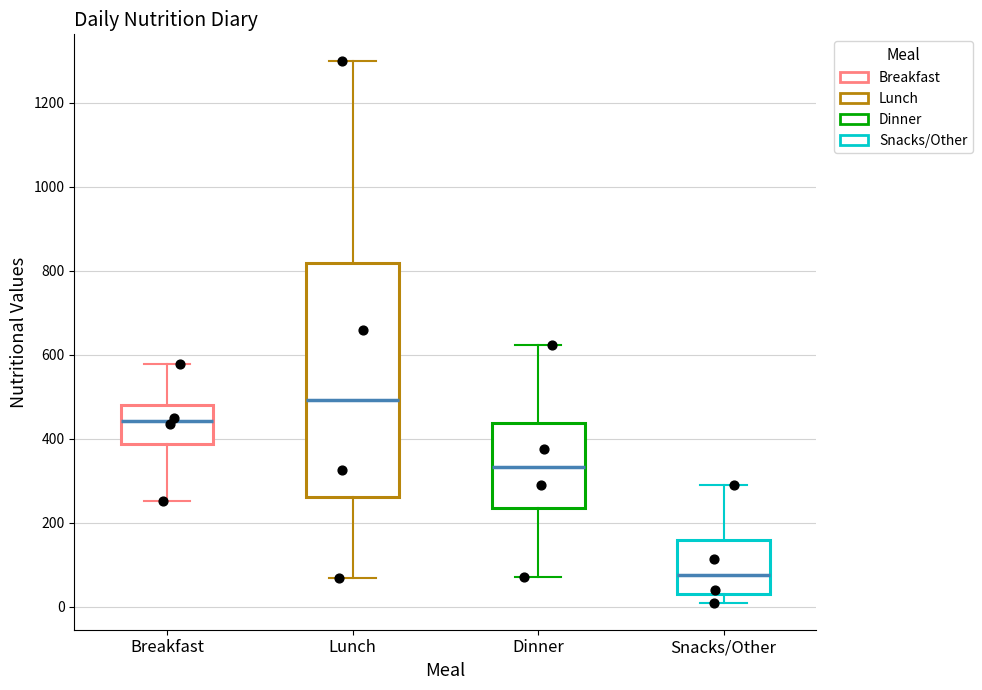

Which box's median line is the highest?

Lunch